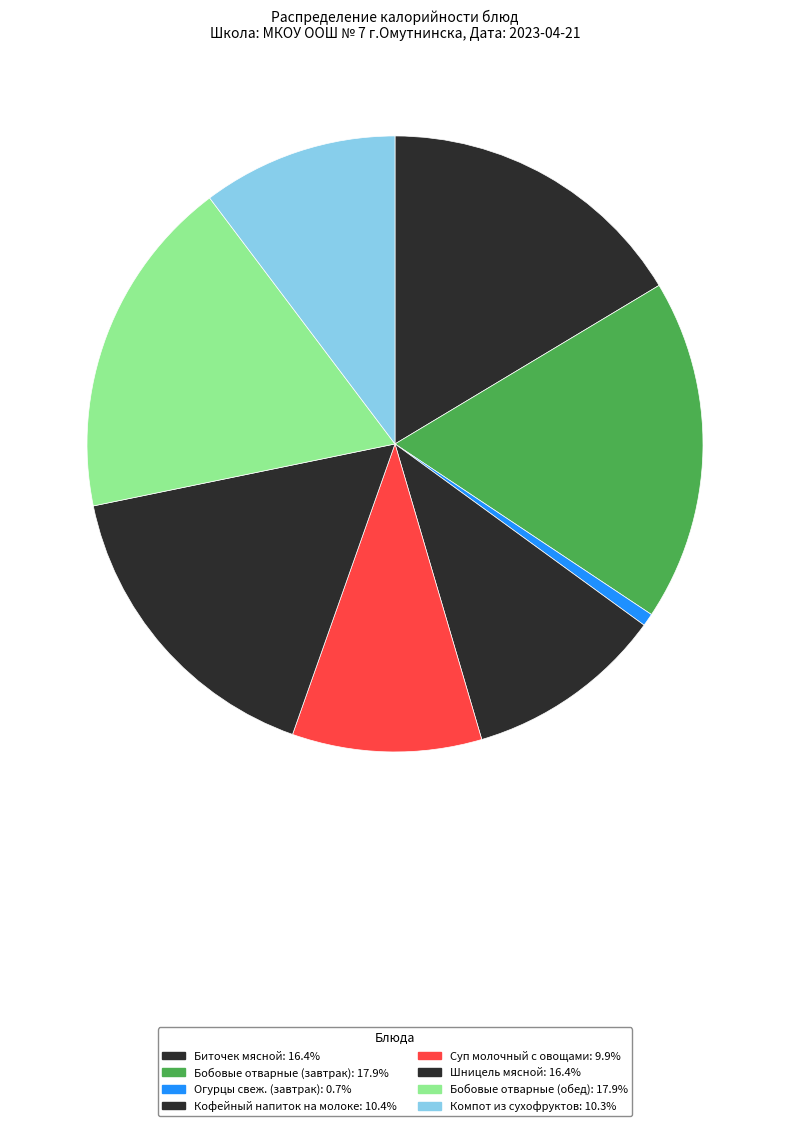

How many segments does this pie chart have?

8